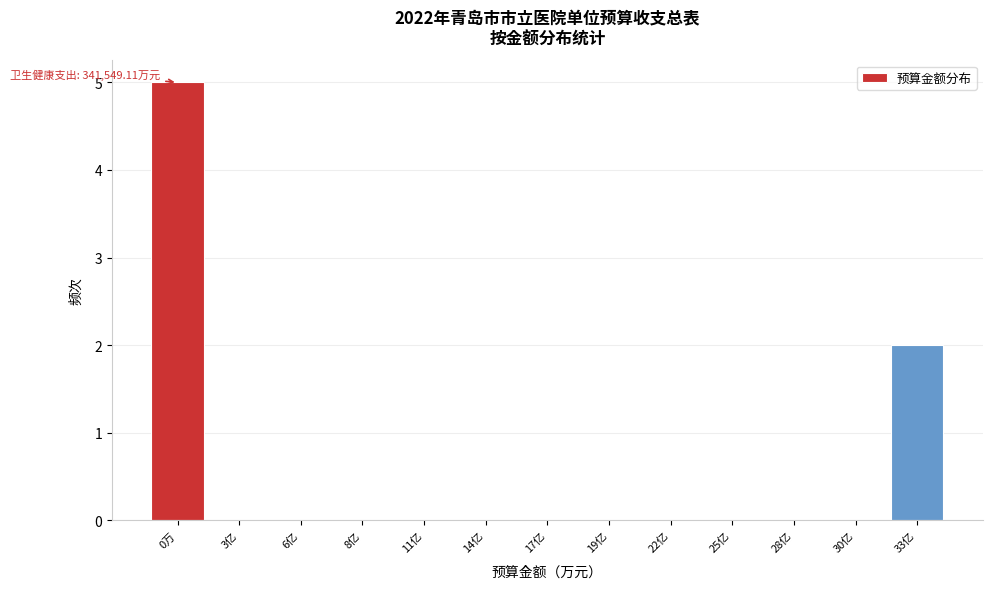

Reading left to right, extract all data points from this chart.

0万=5	3亿=0	6亿=0	8亿=0	11亿=0	14亿=0	17亿=0	19亿=0	22亿=0	25亿=0	28亿=0	30亿=0	33亿=2